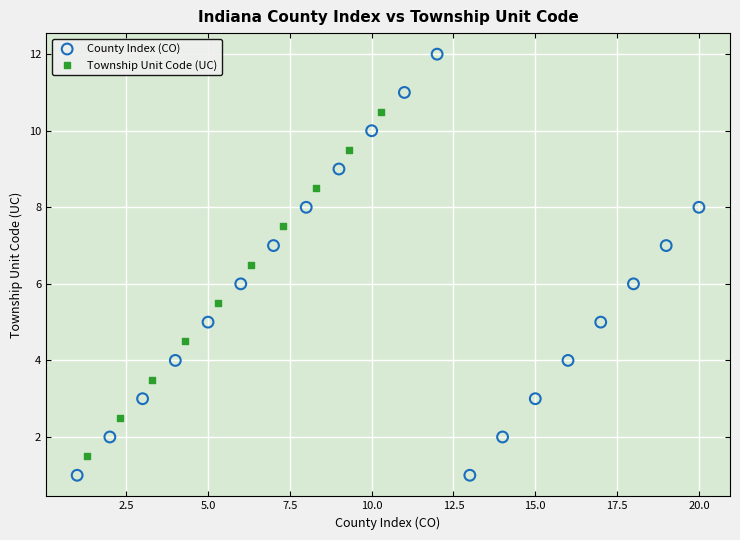

Which series reaches the maximum Y coordinate?

County Index (CO)